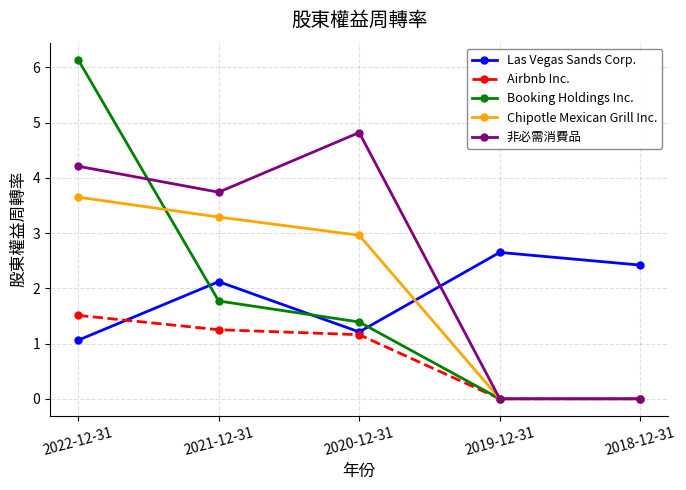

The value of Las Vegas Sands Corp. at 2019-12-31 is 2.6. True or false?

True